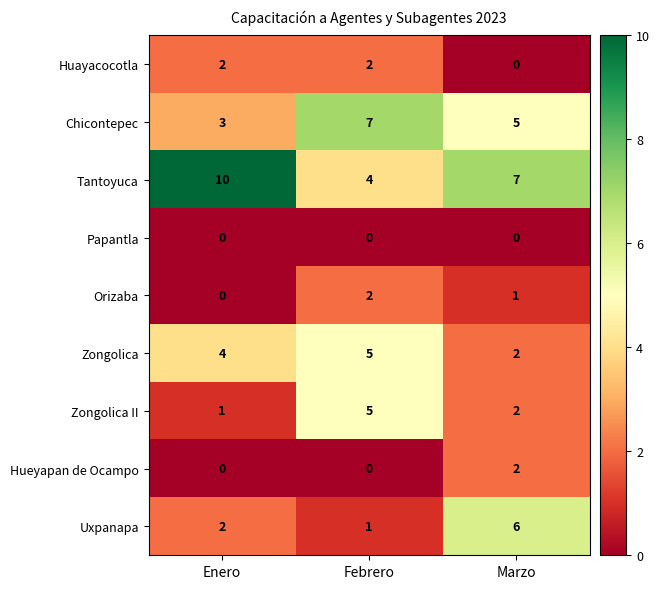

Which series has the largest range (max minus min)?

Tantoyuca